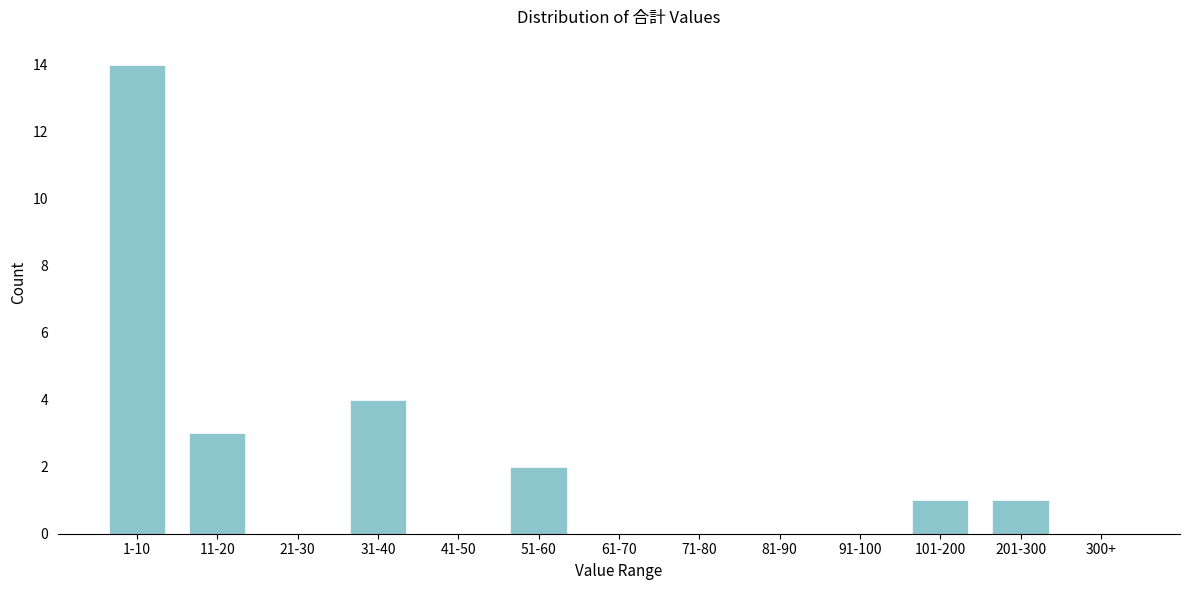

Reading left to right, extract all data points from this chart.

1-10=14	11-20=3	21-30=0	31-40=4	41-50=0	51-60=2	61-70=0	71-80=0	81-90=0	91-100=0	101-200=1	201-300=1	300+=0